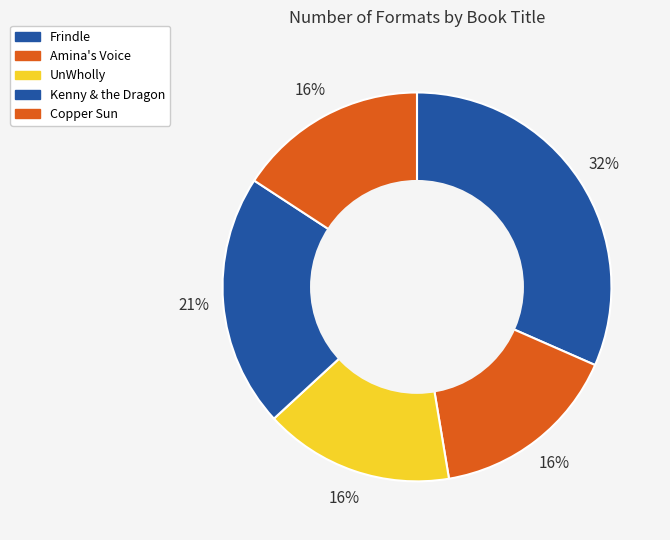

The Amina's Voice slice represents 16% of the pie. True or false?

True